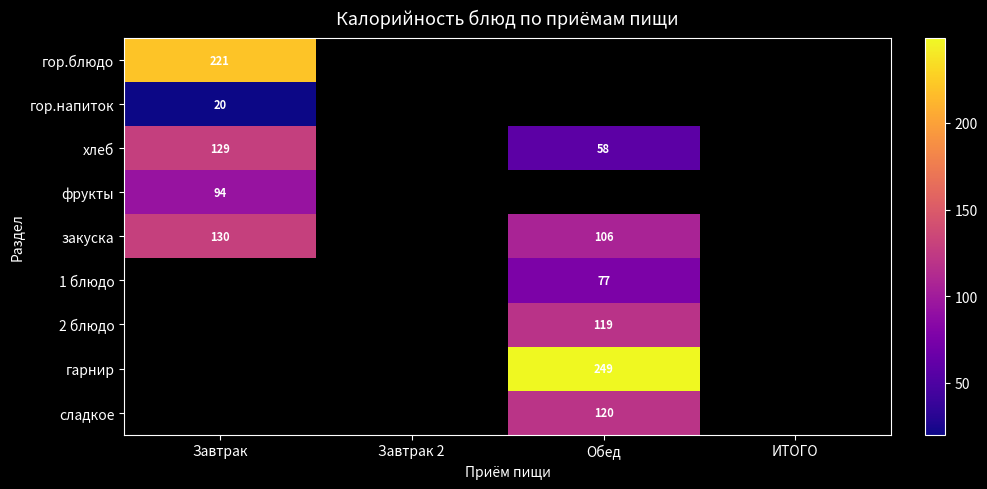

The сладкое series shows 120 at Обед. True or false?

True